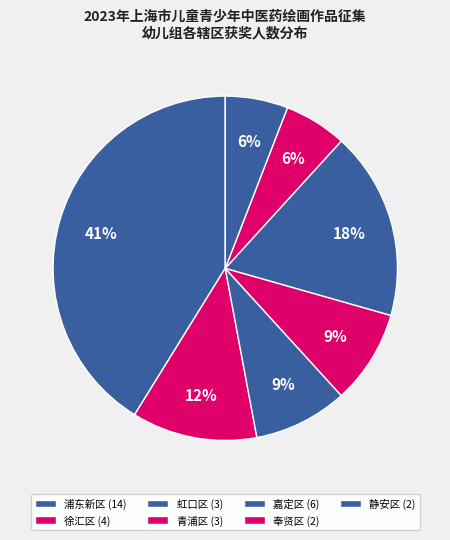

Is 青浦区 the majority of the pie?

No